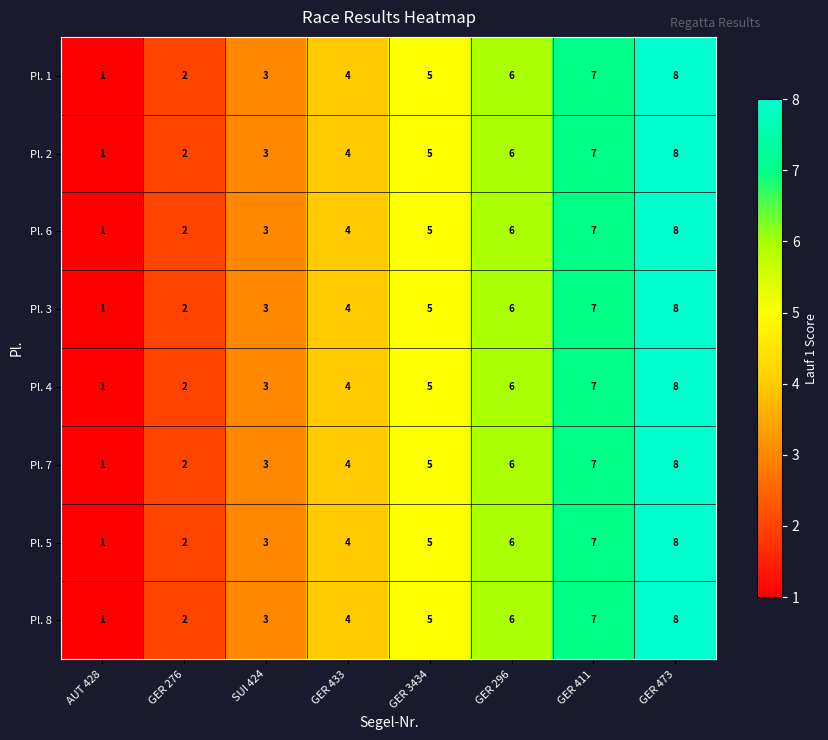

How many Pl. 2 values are between 3 and 7?

5